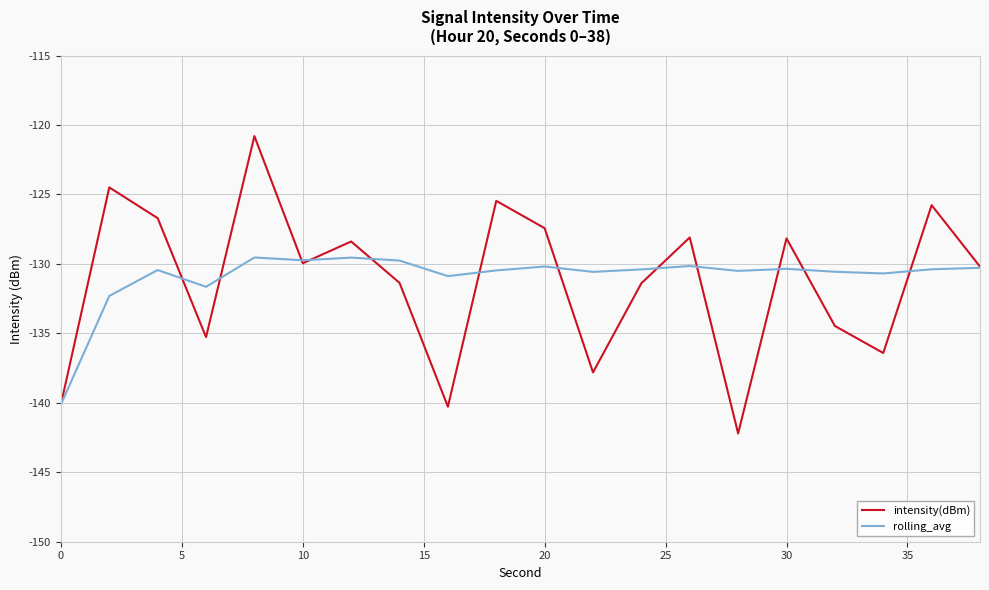

How many lines are shown in the chart?

2